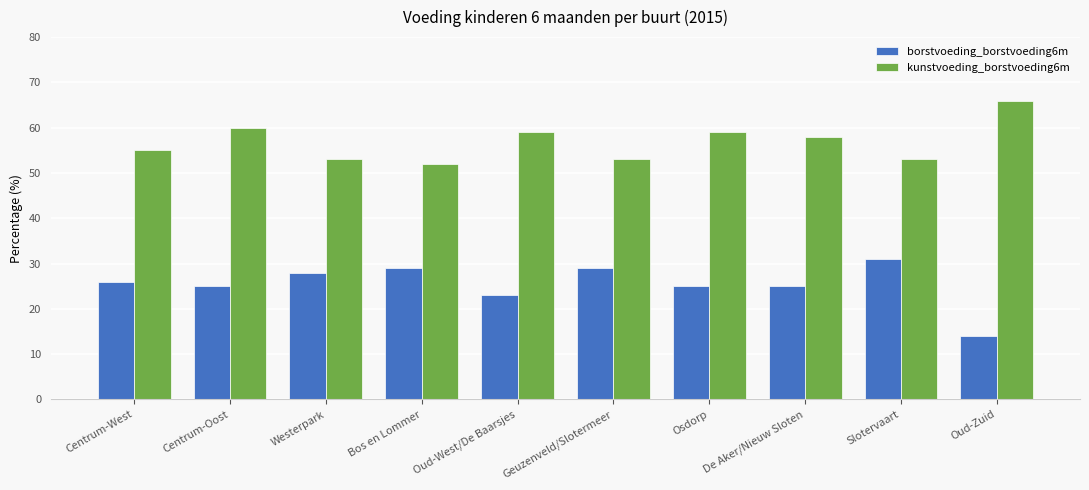

How many values in the borstvoeding_borstvoeding6m series are below 26?

5